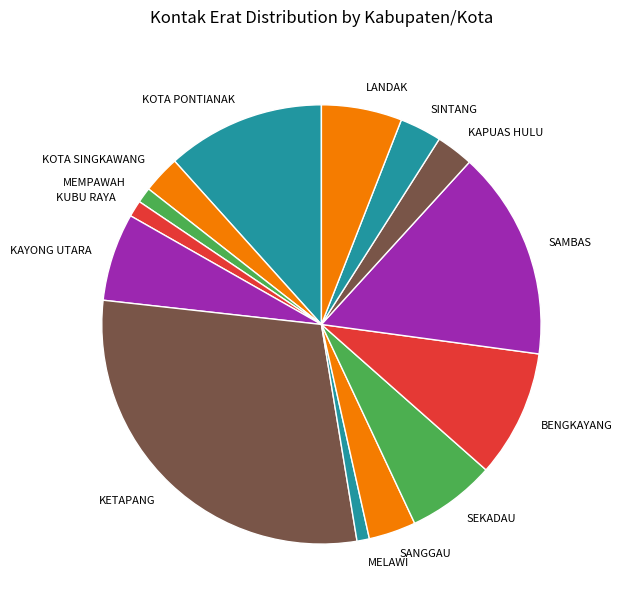

Which has a higher value, KOTA PONTIANAK or MEMPAWAH?

KOTA PONTIANAK